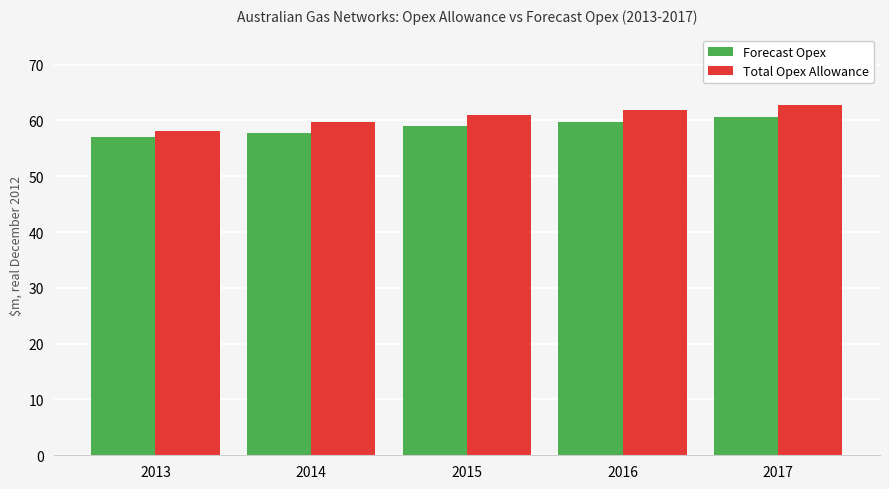

Between 2015 and 2017, which series saw the biggest shift?

Total Opex Allowance